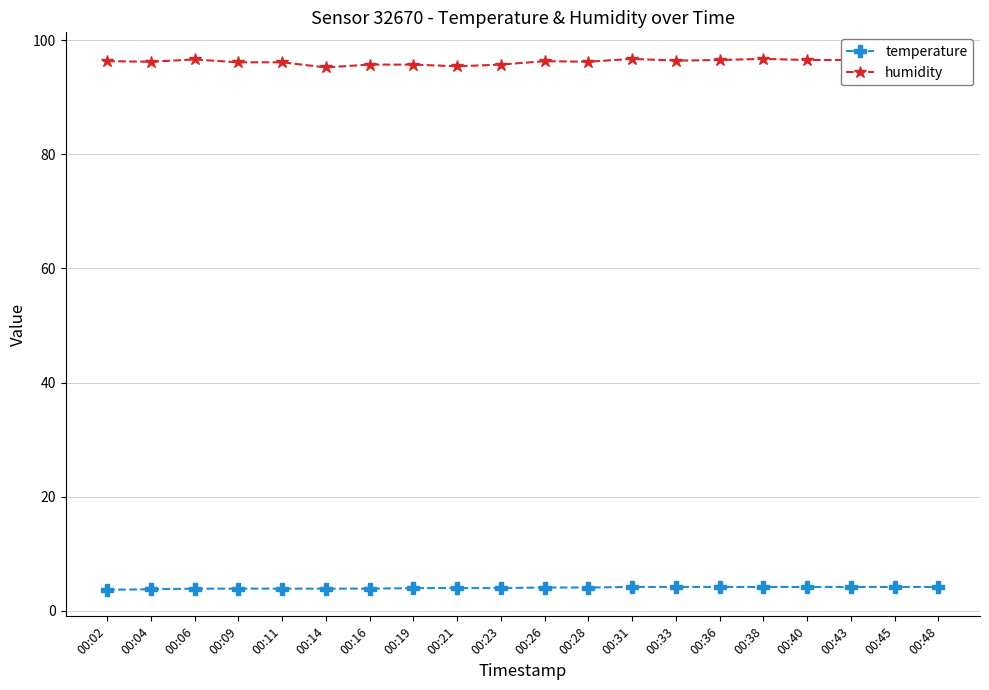

What is the difference between the second highest and second lowest values in the humidity series?

1.3